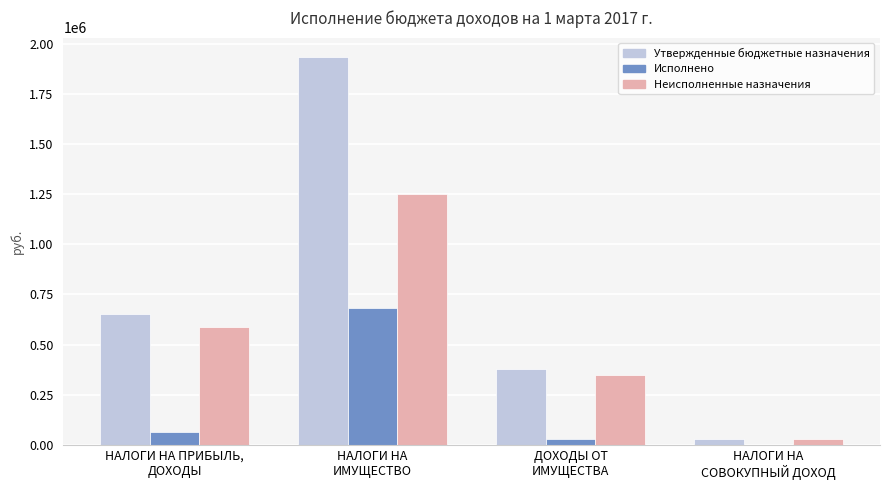

What is the approximate value of Неисполненные назначения at НАЛОГИ НА
ИМУЩЕСТВО?

1252128.6